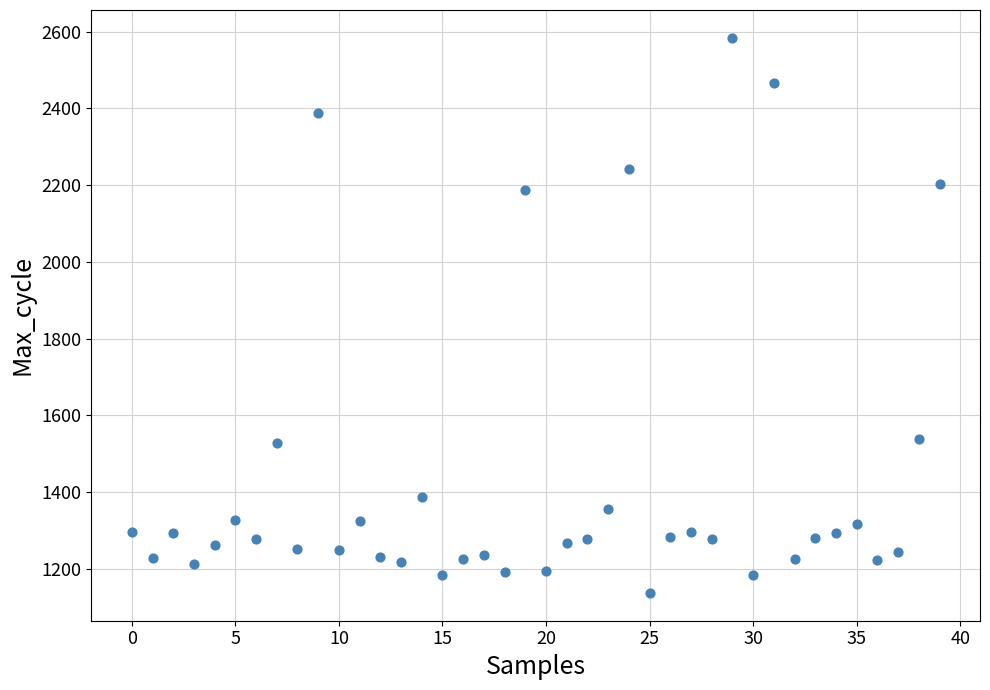

How many data points are displayed?

40